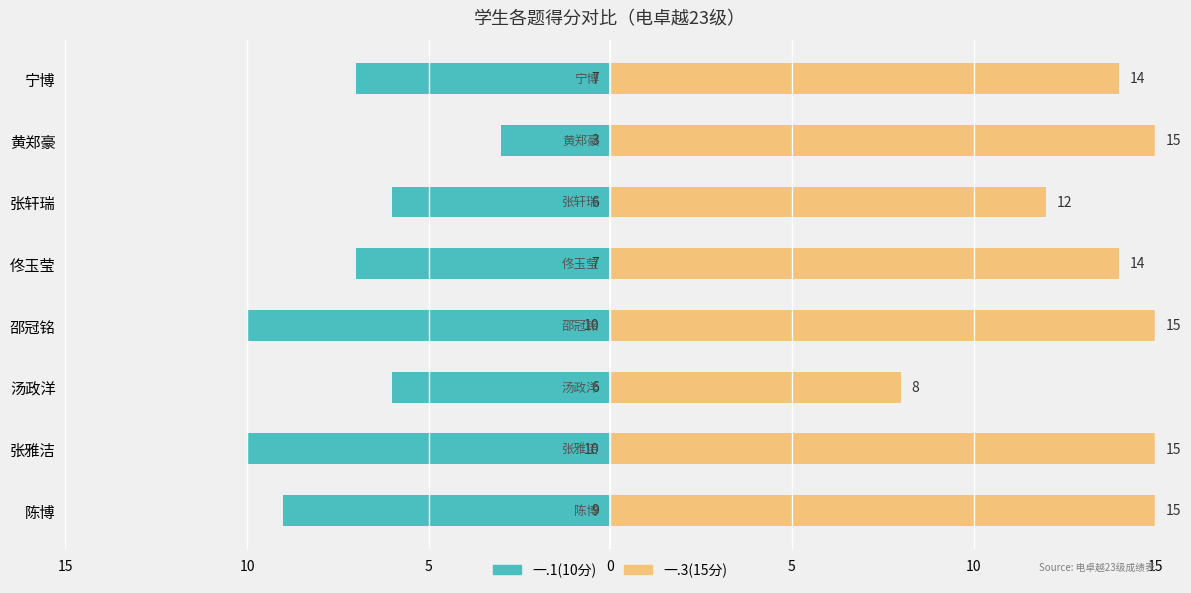

List the series in order of their overall mean, lowest first.

一.1(10分), 一.3(15分)